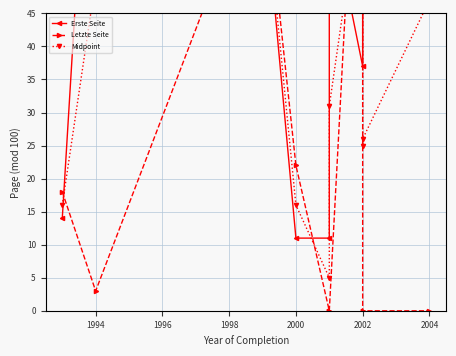

What is the lowest value of the Midpoint series?

5